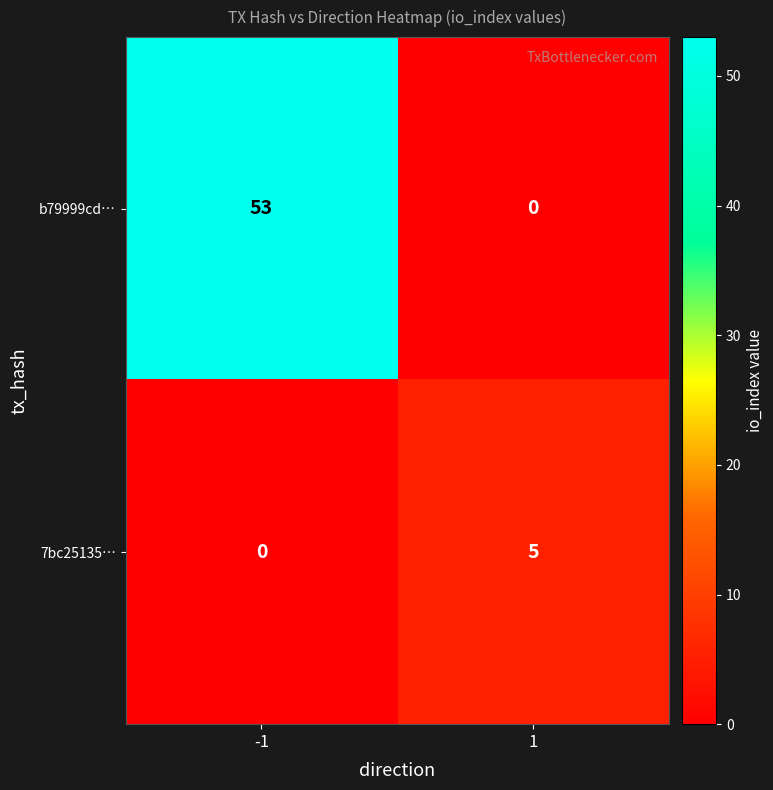

Count the number of data series in this chart.

2